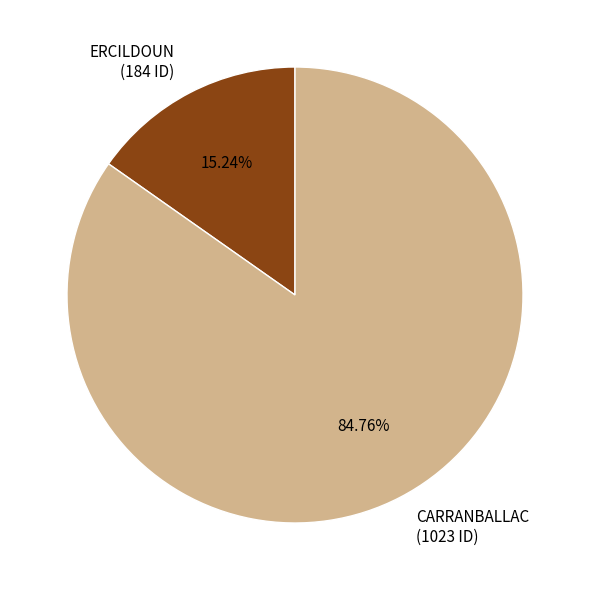

To the nearest percent, what is the combined percentage of ERCILDOUN and CARRANBALLAC?

100%